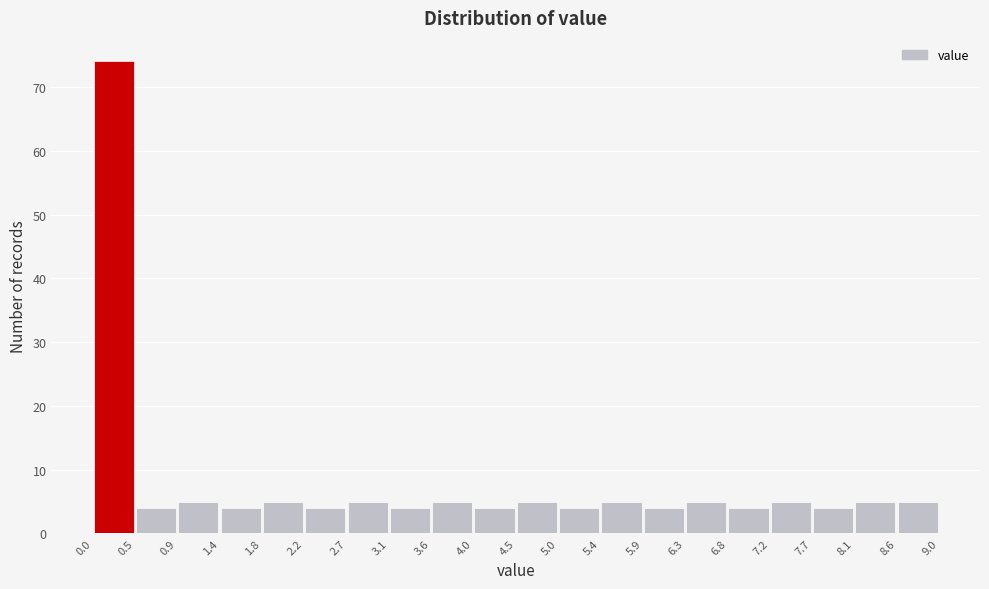

Reading left to right, transcribe this chart: for each bar, give the range it covers on the x-axis and its height. The values are not printed on the chart, so give them approximately, as read against the axis.

0.0 to 0.5: 74
0.5 to 0.9: 4
0.9 to 1.4: 5
1.4 to 1.8: 4
1.8 to 2.2: 5
2.2 to 2.7: 4
2.7 to 3.1: 5
3.1 to 3.6: 4
3.6 to 4.0: 5
4.0 to 4.5: 4
4.5 to 5.0: 5
5.0 to 5.4: 4
5.4 to 5.9: 5
5.9 to 6.3: 4
6.3 to 6.8: 5
6.8 to 7.2: 4
7.2 to 7.7: 5
7.7 to 8.1: 4
8.1 to 8.6: 5
8.6 to 9.0: 5